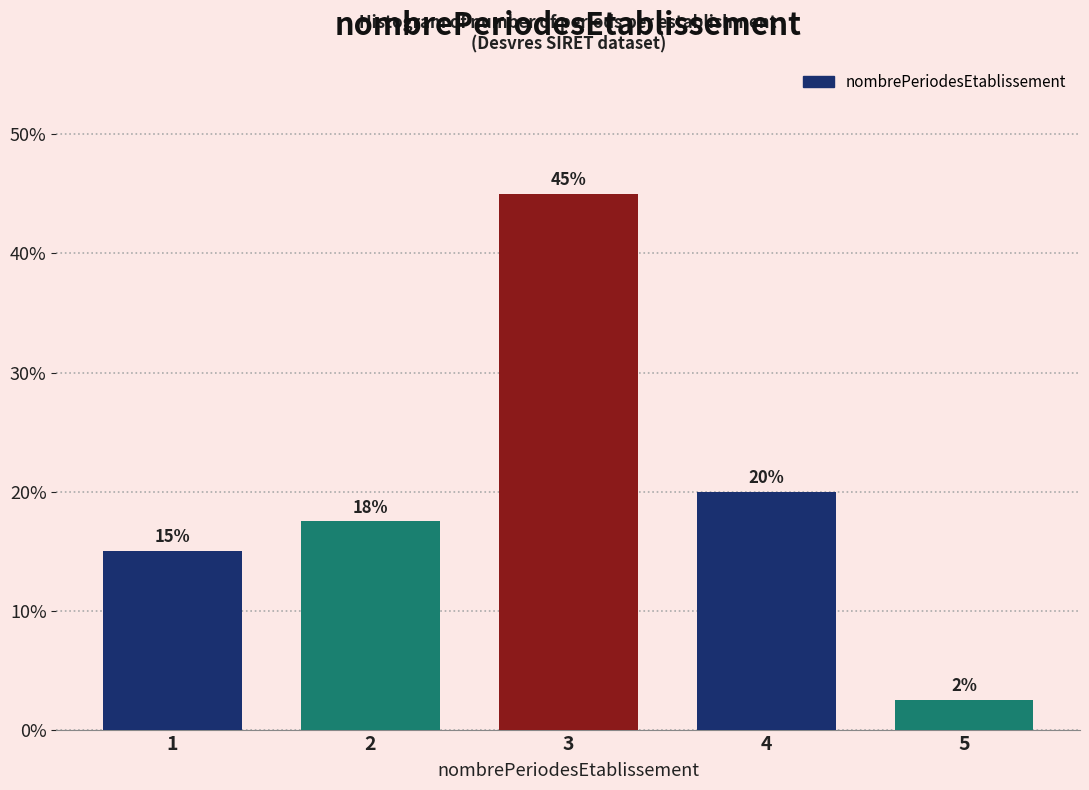

True or false: the data shows 6.0 at 4.

False